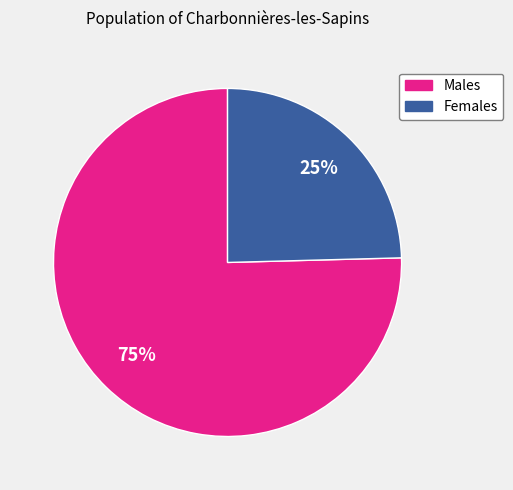

To the nearest percent, what is the average slice percentage?

50%